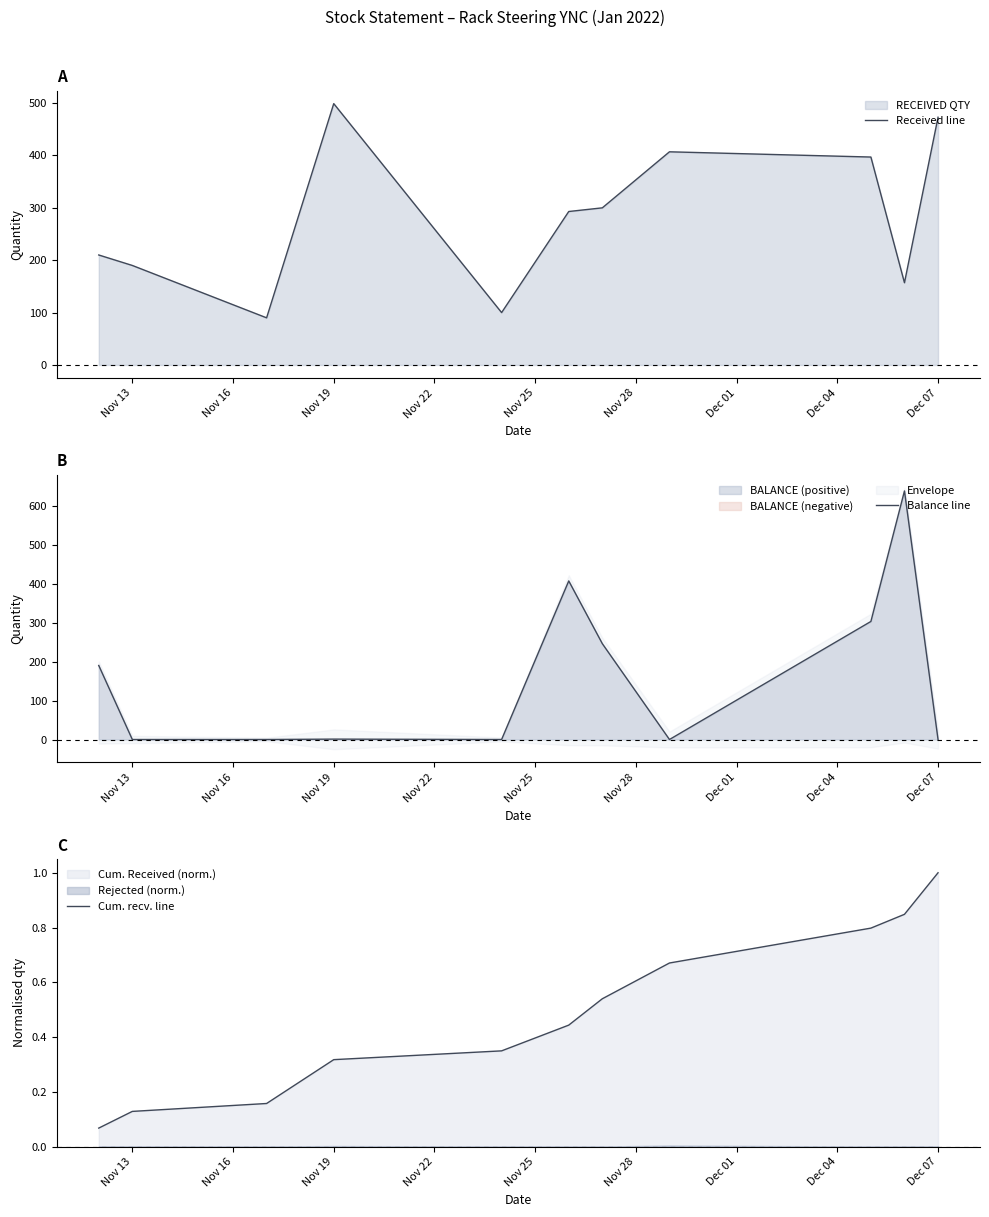

What is the minimum value for Received line?

90